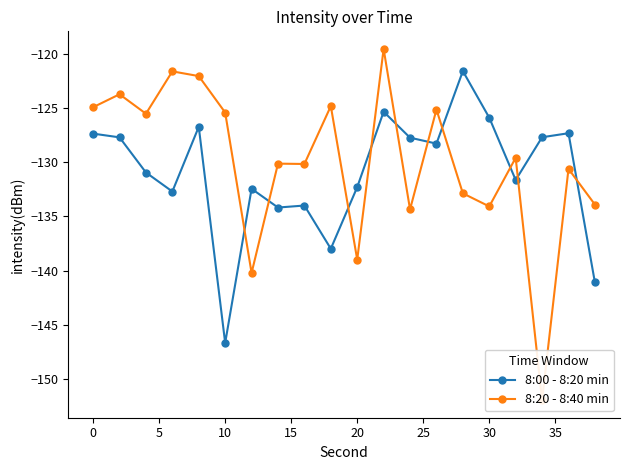

What is the difference between the second highest and second lowest values in the 8:00 - 8:20 min series?

15.7